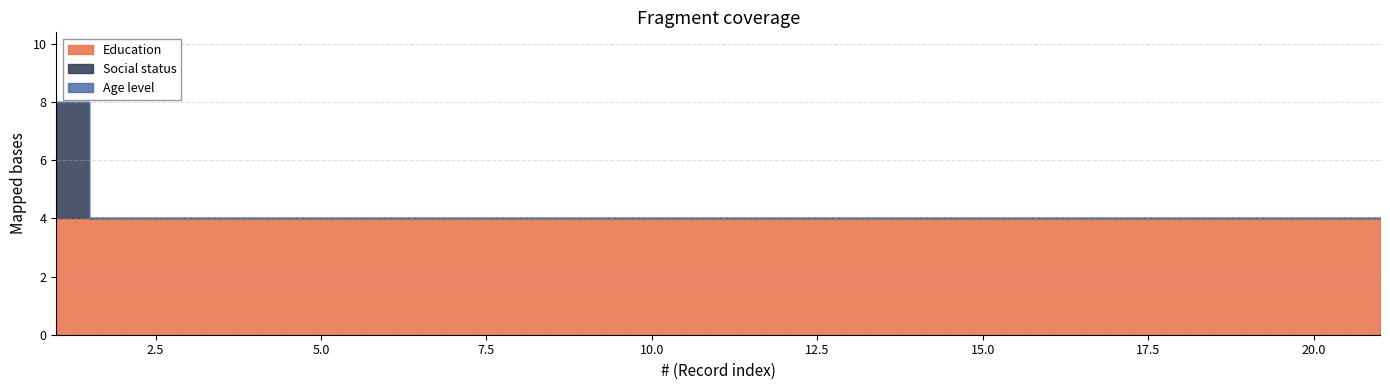

Which series changed the most between 10 and 19?

Education